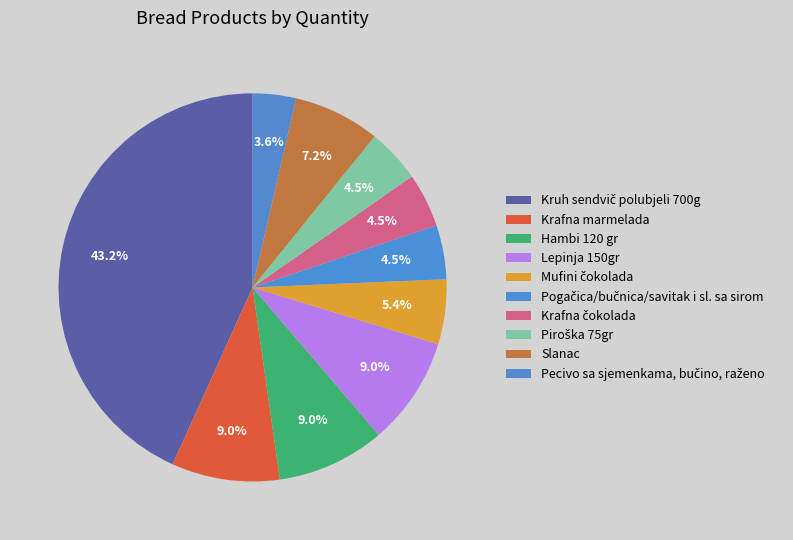

What percentage is the Mufini čokolada slice, to the nearest percent?

5%